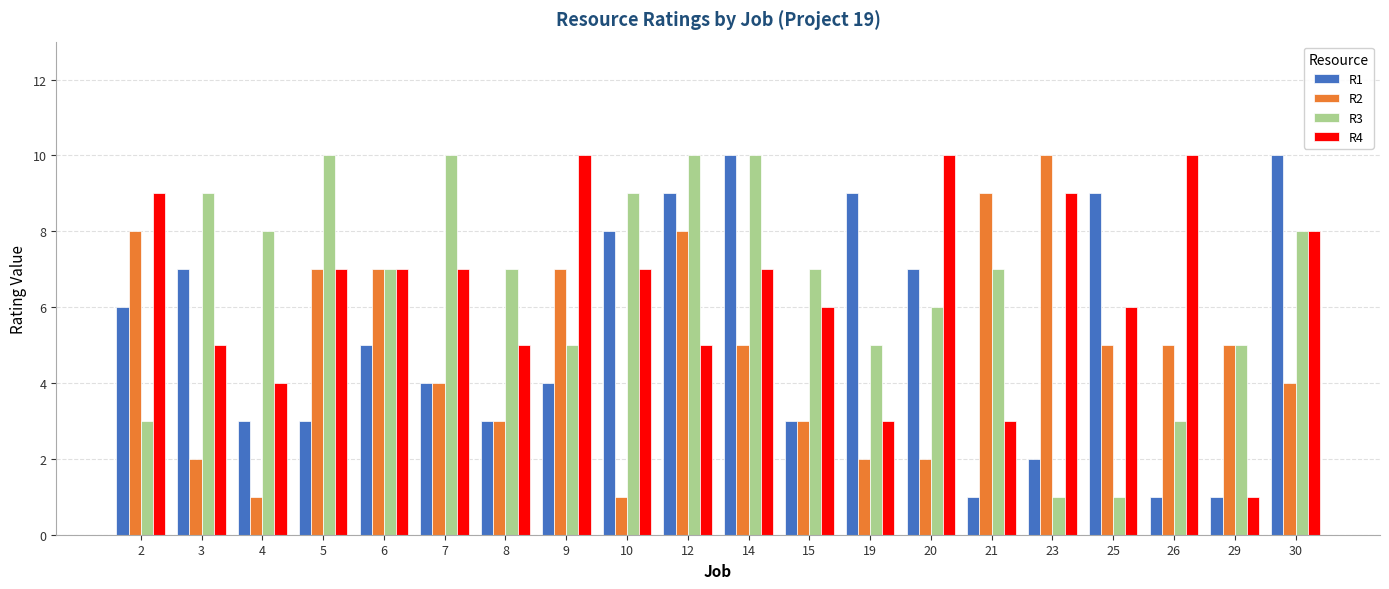

Does the chart contain any negative values?

No